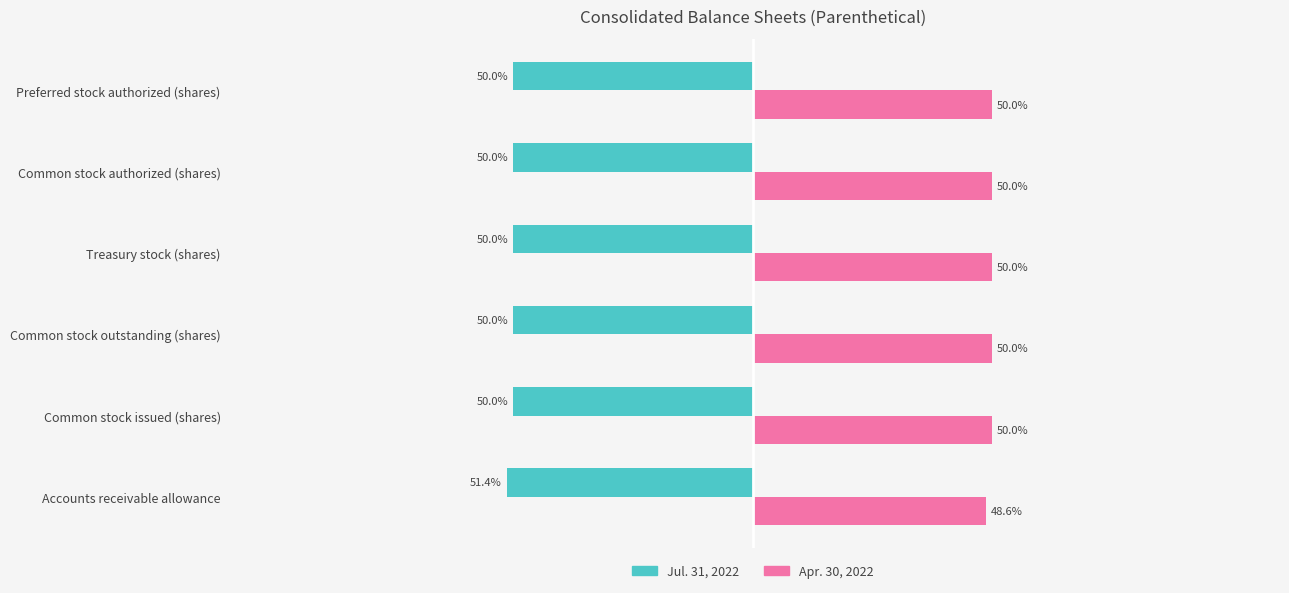

At which label does Jul. 31, 2022 reach its minimum?

Accounts receivable allowance